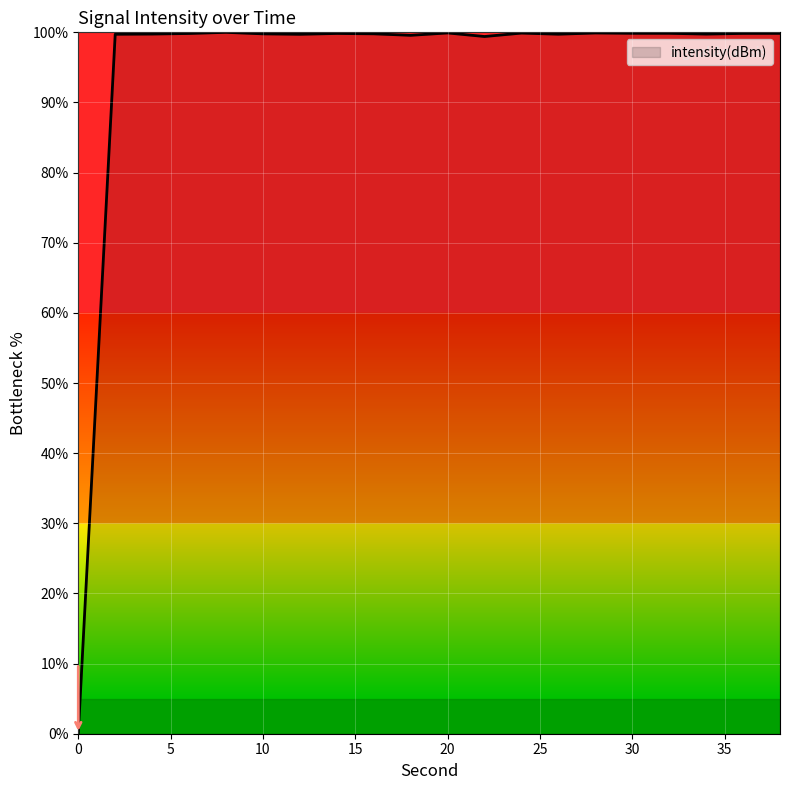

What is the maximum value shown in the chart?

100.0